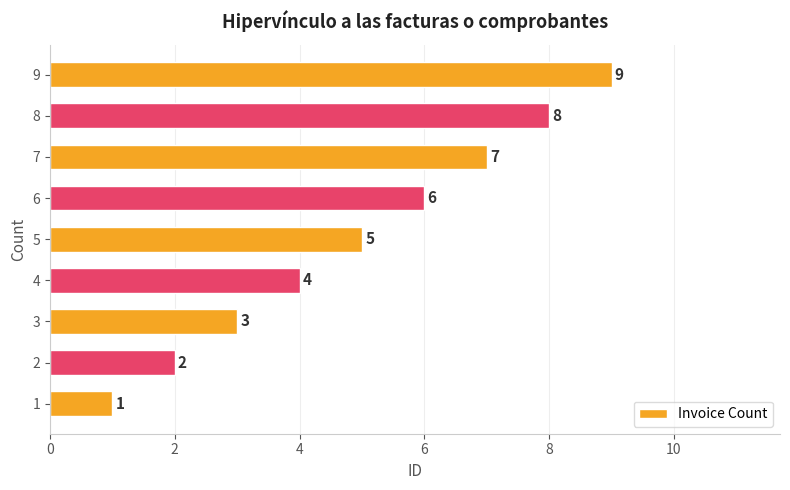

Where is the data nearest to the value 5?

5